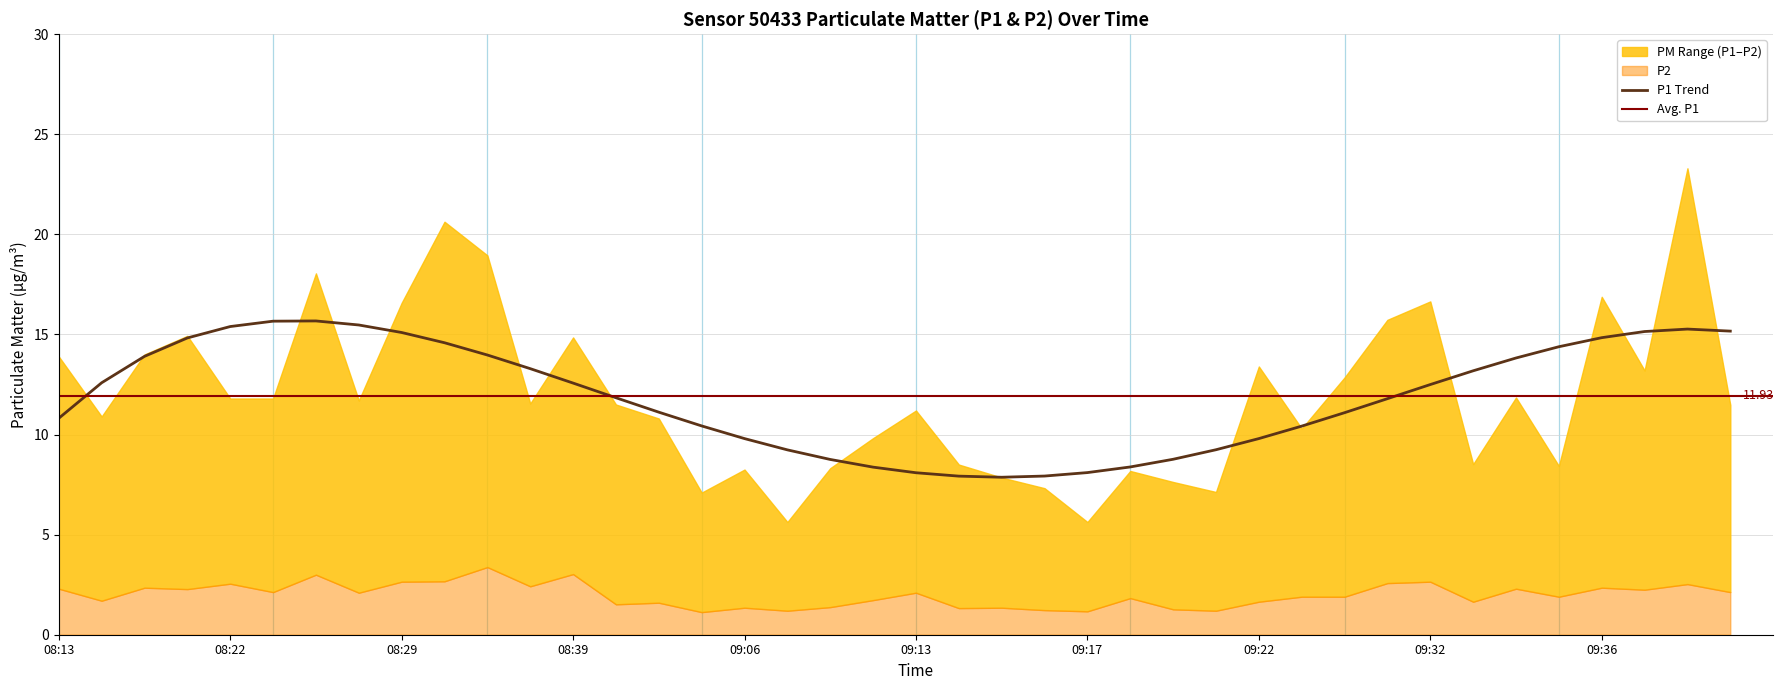

Read the P1 value at 09:14.

8.5